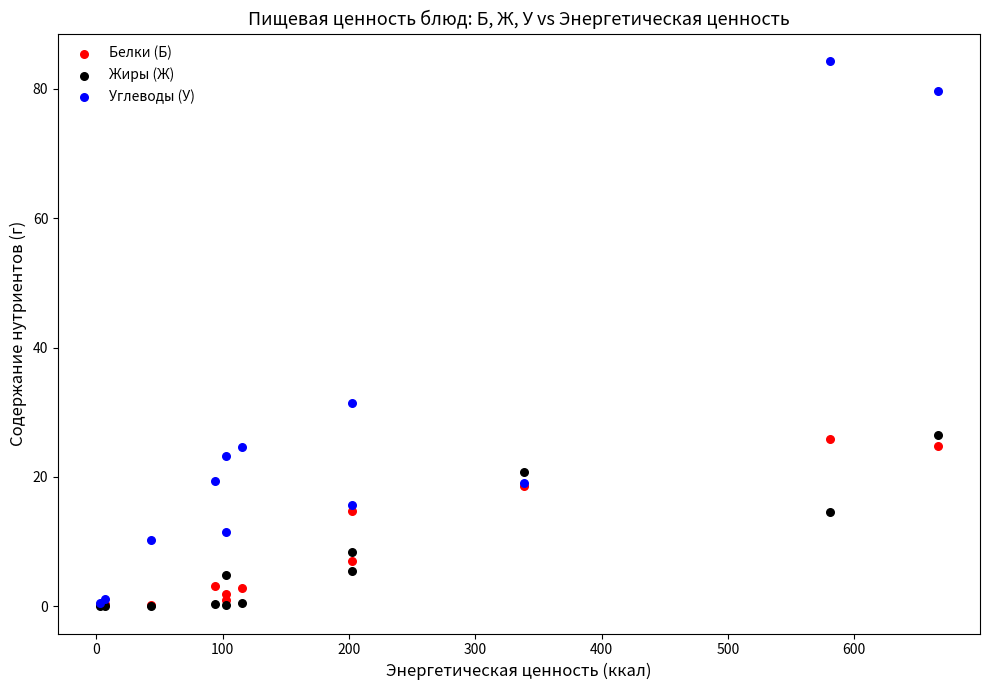

What are all the series names shown in the legend?

Белки (Б), Жиры (Ж), Углеводы (У)